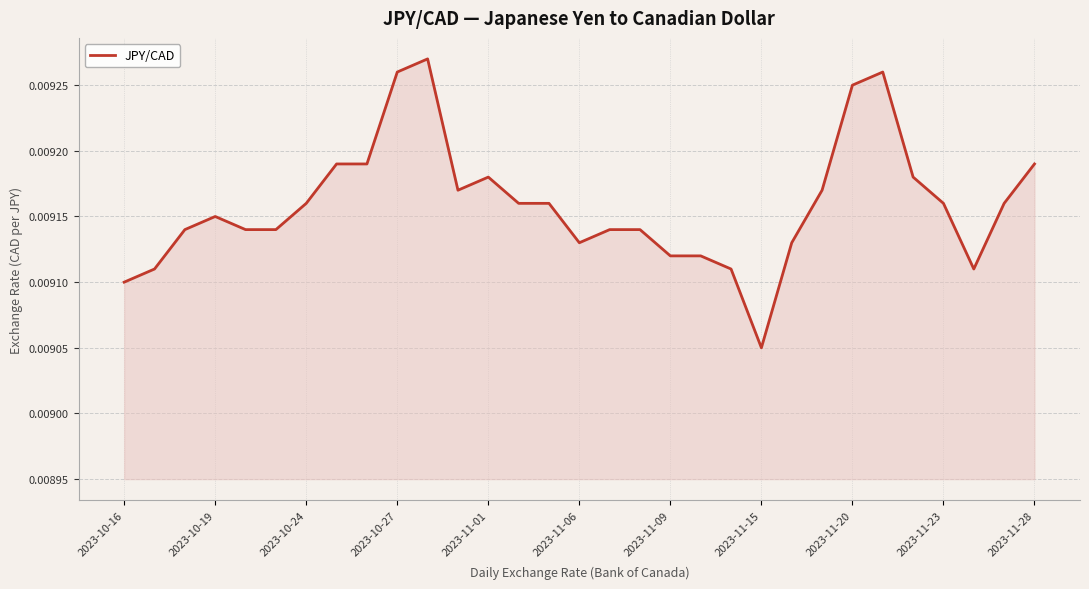

Which category has the lowest value across all series?

2023-11-15